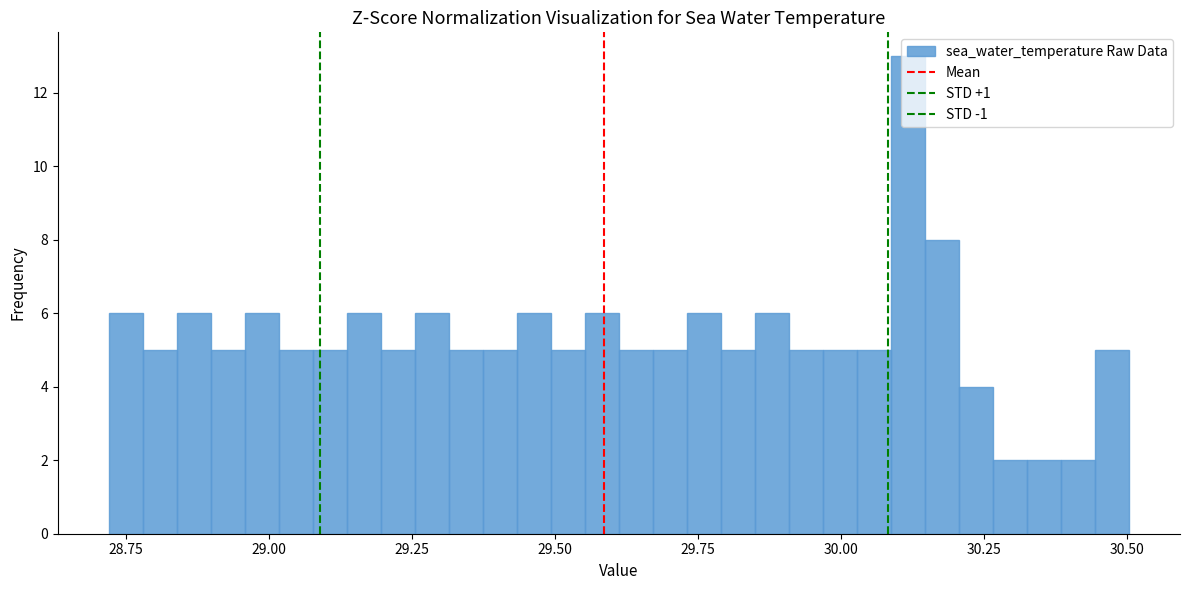

Read against the x-axis, roughly where is the centre of the tallest bar?

30.10